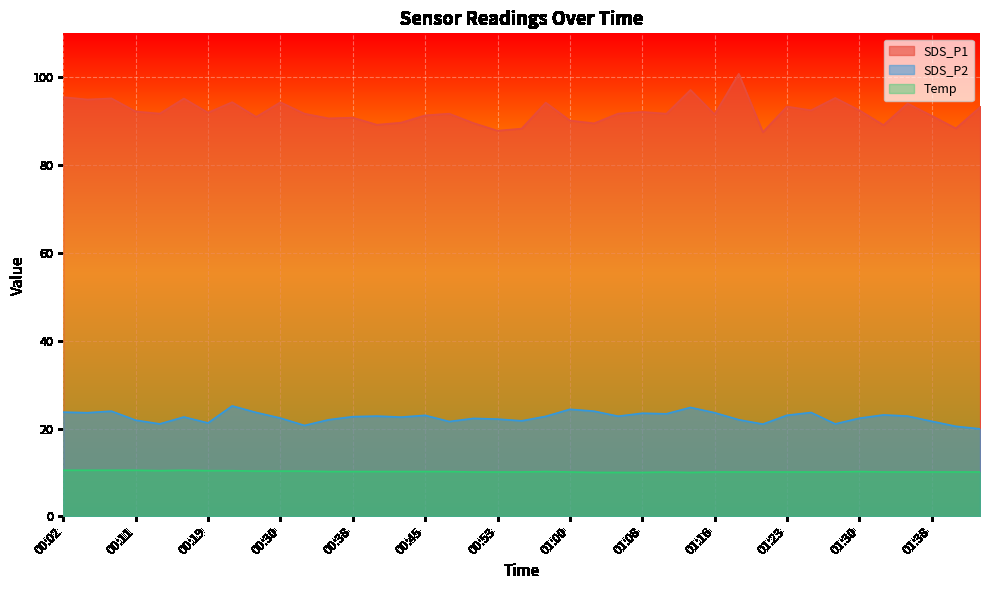

What is the greatest value displayed?

100.8